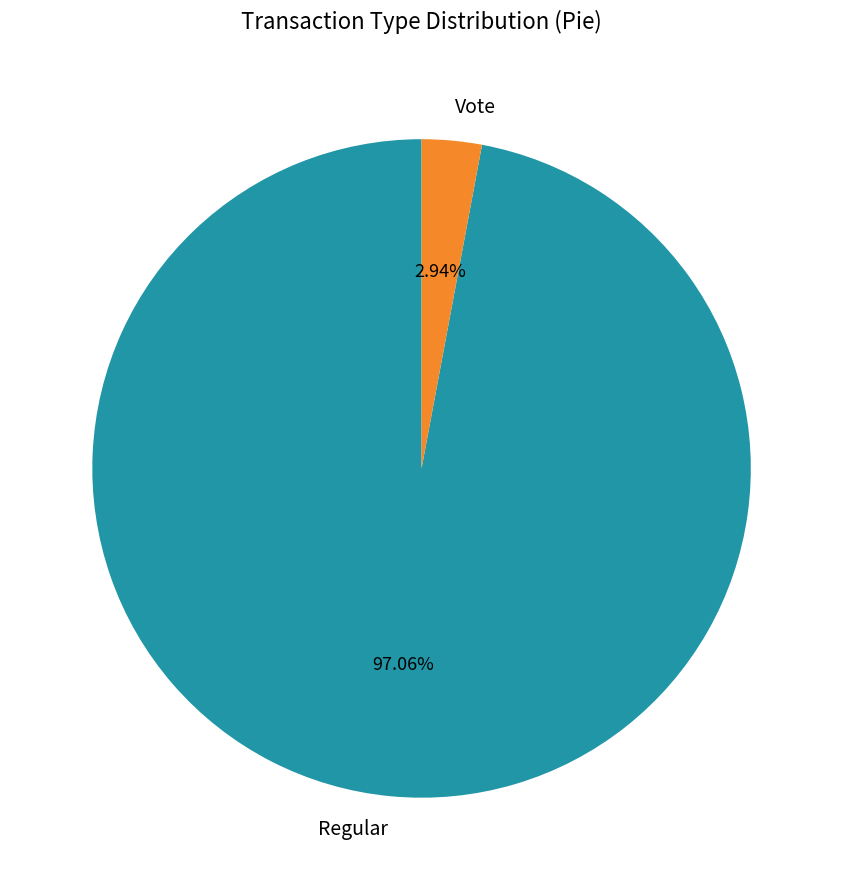

Is Vote the majority of the pie?

No